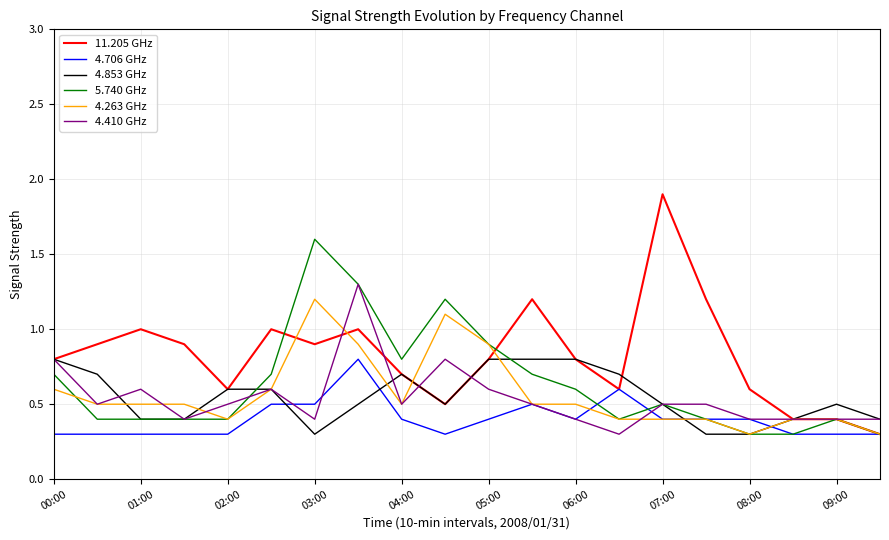

Which series has the largest total across all categories?

11.205 GHz